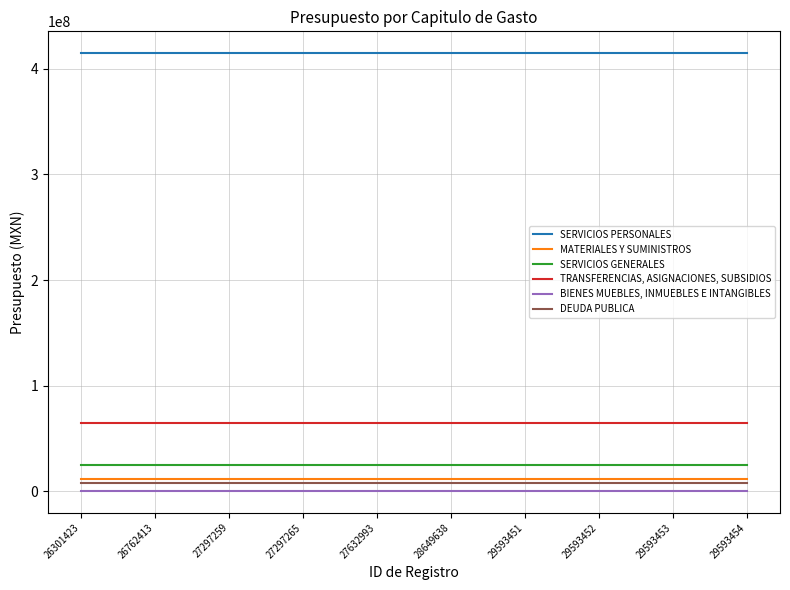

Rank the series by their maximum value, from highest to lowest.

SERVICIOS PERSONALES, TRANSFERENCIAS, ASIGNACIONES, SUBSIDIOS, SERVICIOS GENERALES, MATERIALES Y SUMINISTROS, DEUDA PUBLICA, BIENES MUEBLES, INMUEBLES E INTANGIBLES